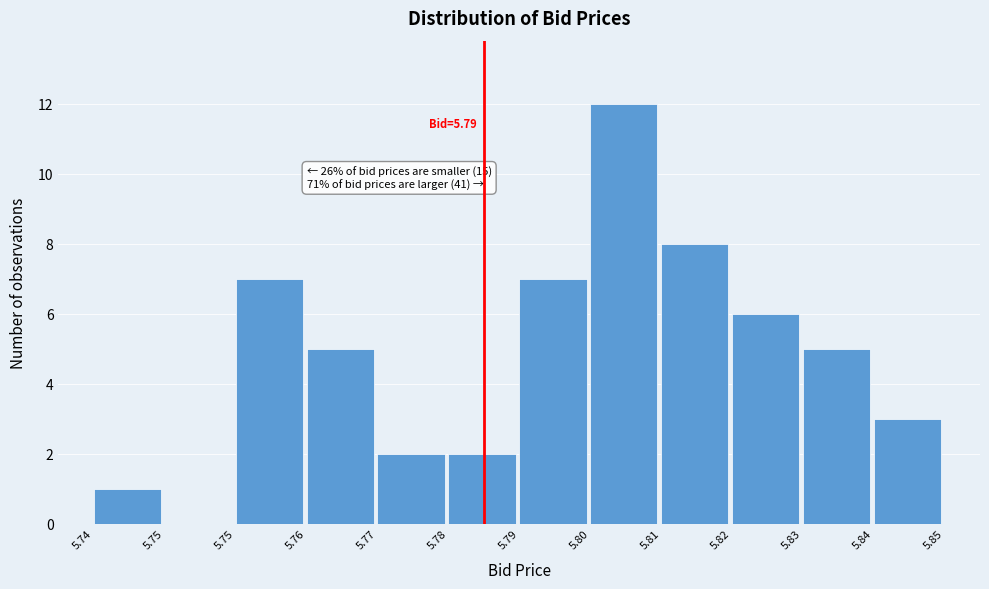

How many series are shown in this chart?

1